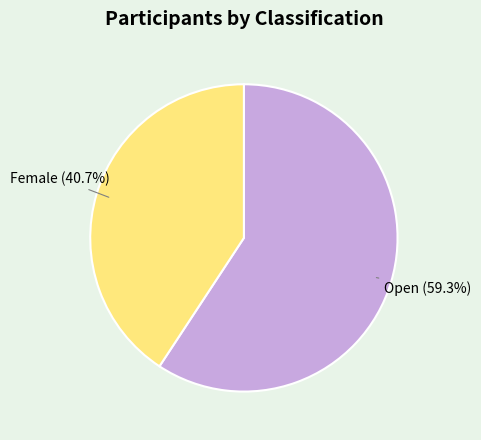

Combined, what portion of the pie is Female and Open?

100.0%